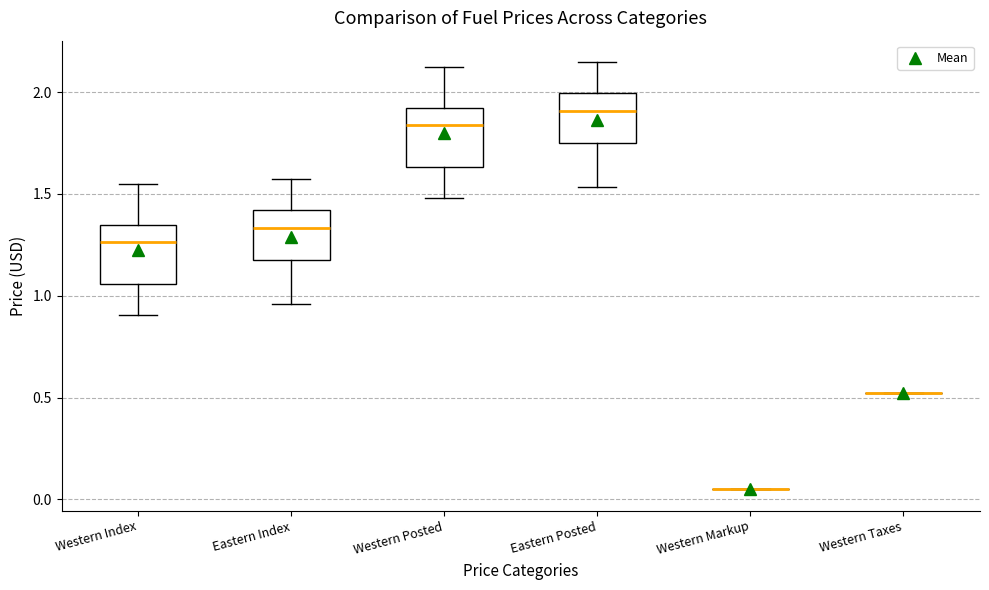

Reading left to right, transcribe this box plot: for each box, give where its median line is, the range the box spans, and where its two whiskers end, as read against the y-axis. The values are not printed on the chart, so give them approximately, as read against the axis.

Western Index: median 1.25, box 1.05 to 1.35, whiskers 0.90 to 1.55
Eastern Index: median 1.35, box 1.15 to 1.40, whiskers 0.95 to 1.55
Western Posted: median 1.85, box 1.65 to 1.90, whiskers 1.50 to 2.15
Eastern Posted: median 1.90, box 1.75 to 2.00, whiskers 1.55 to 2.15
Western Markup: box collapsed to a line at 0.05, whiskers 0.05 to 0.05
Western Taxes: box collapsed to a line at 0.55, whiskers 0.55 to 0.55